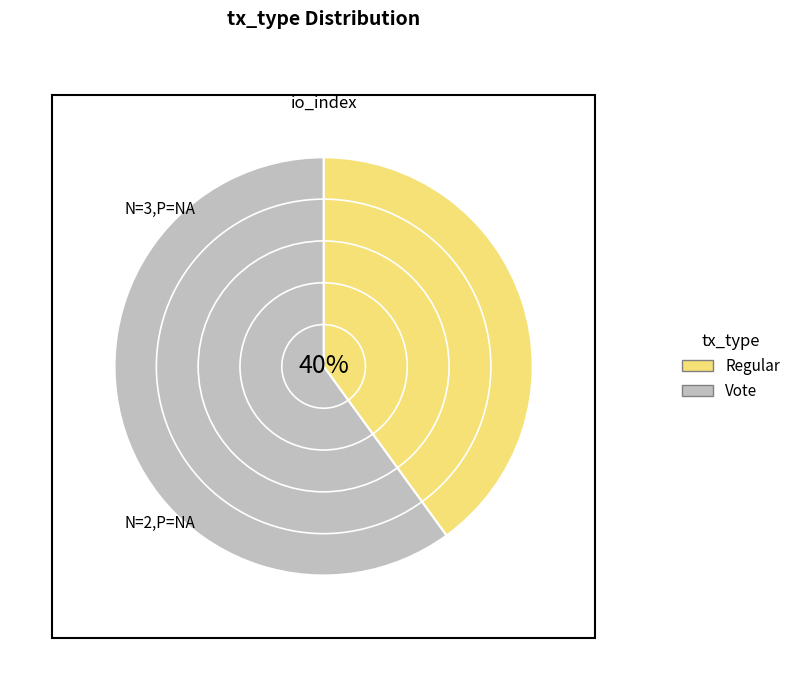

To the nearest percent, what is the average slice percentage?

50%